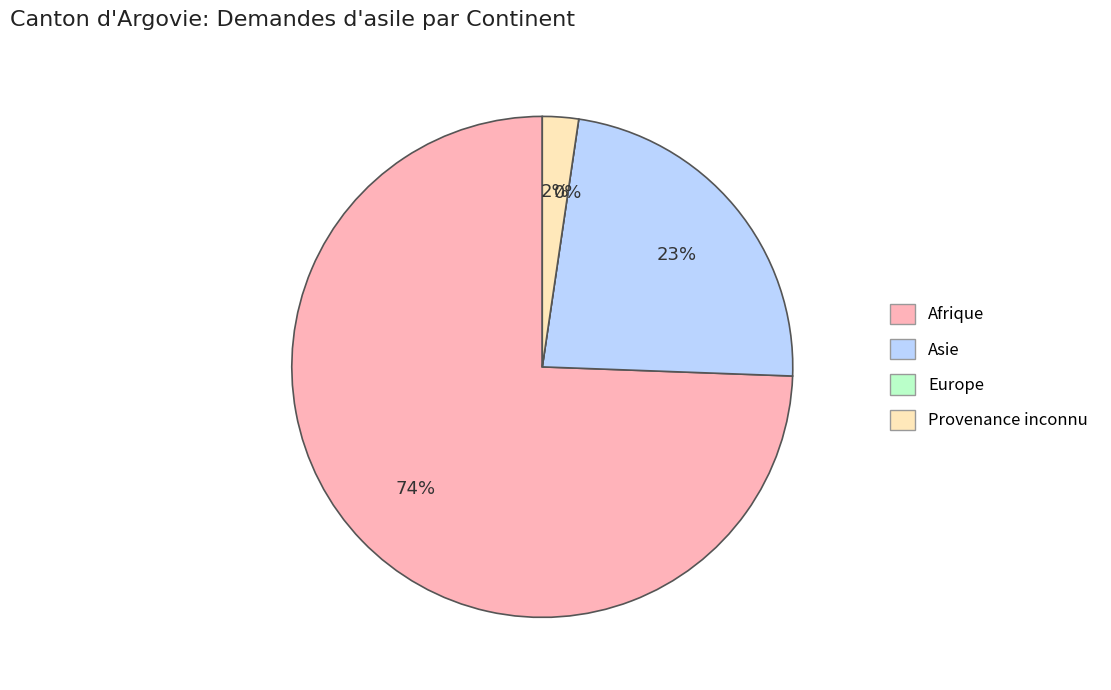

To the nearest percent, what is the average slice percentage?

25%